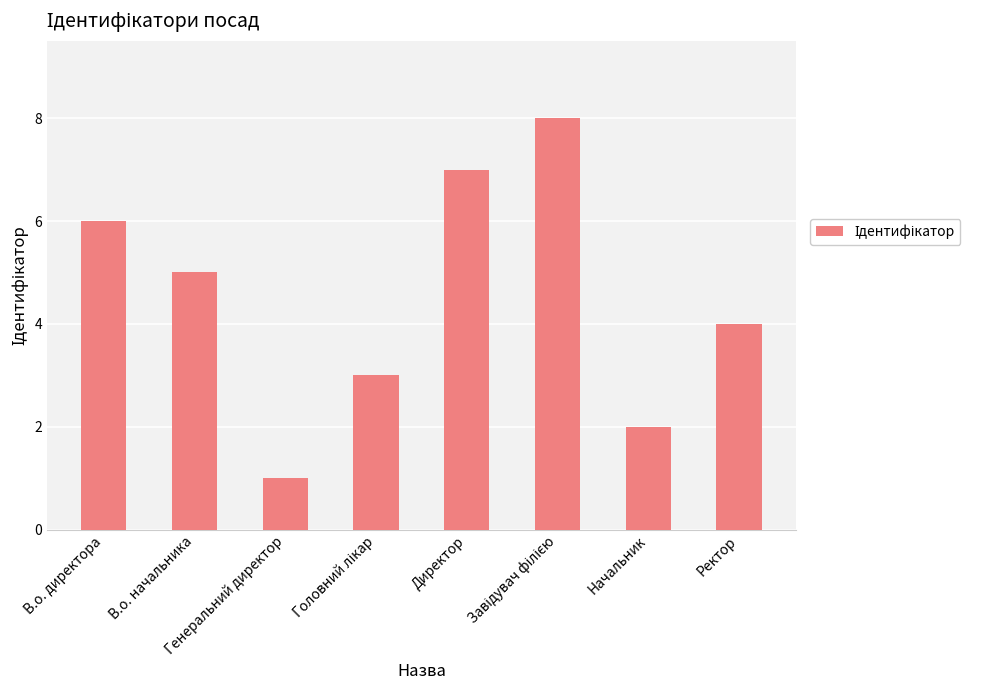

Are the bars grouped side by side (vs. stacked)?

No